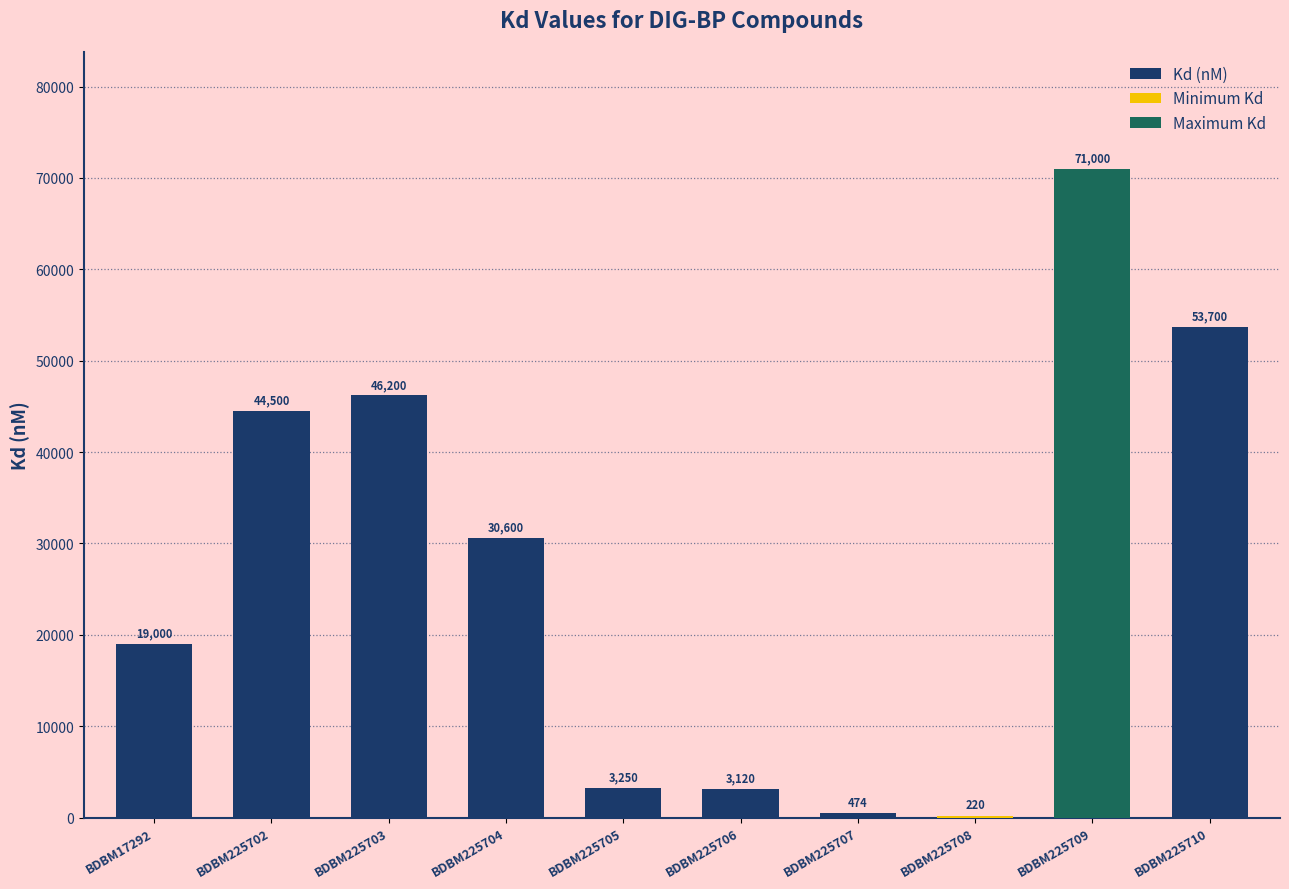

Which has a higher value, BDBM225702 or BDBM225703?

BDBM225703